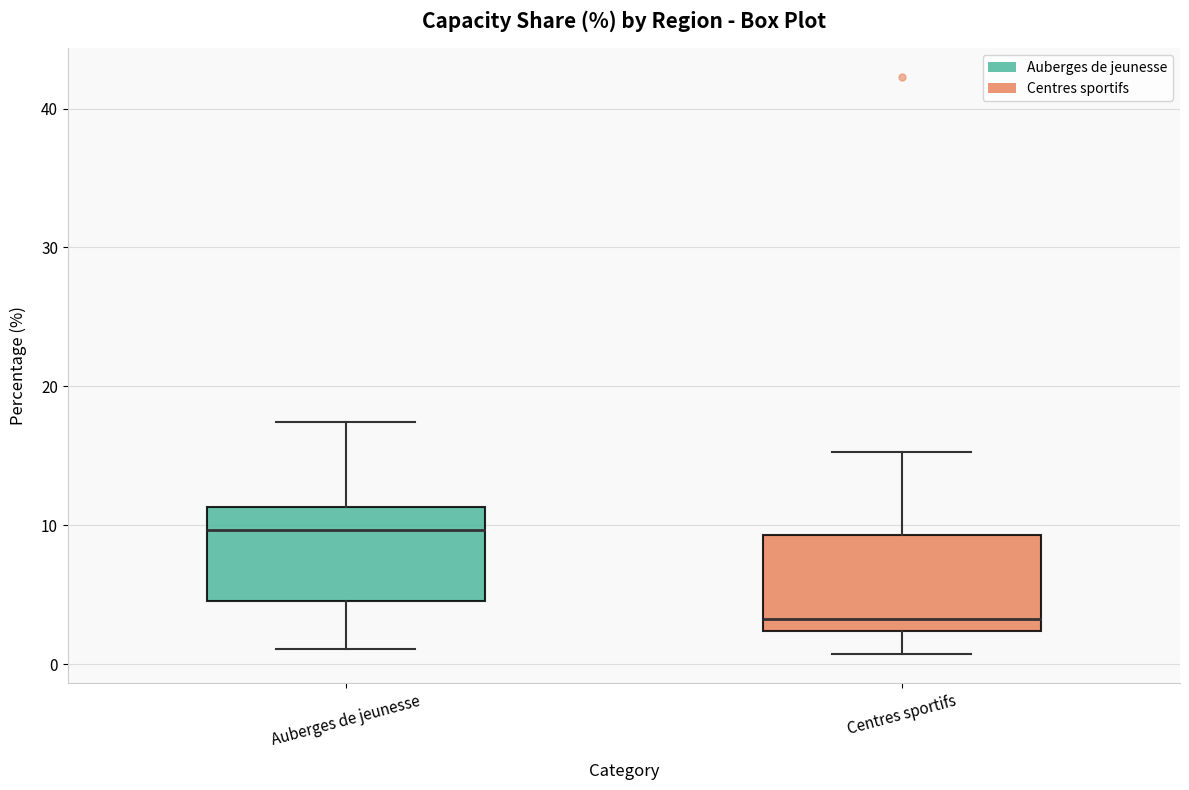

Where is the lower edge of the box for Centres sportifs on the y-axis? The values are not printed on the chart, so give them approximately, as read against the axis.

2